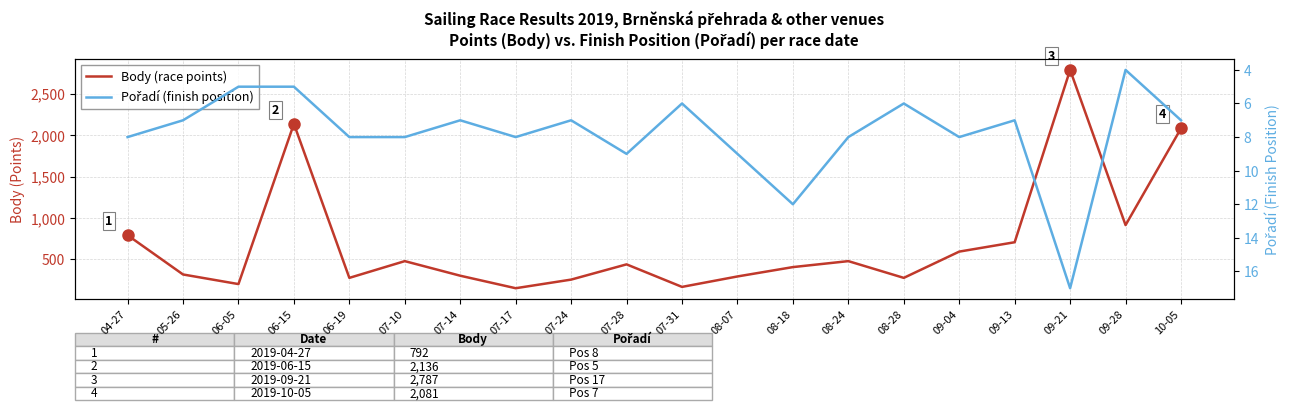

Rank the series by their maximum value, from highest to lowest.

Body (race points), Pořadí (finish position)